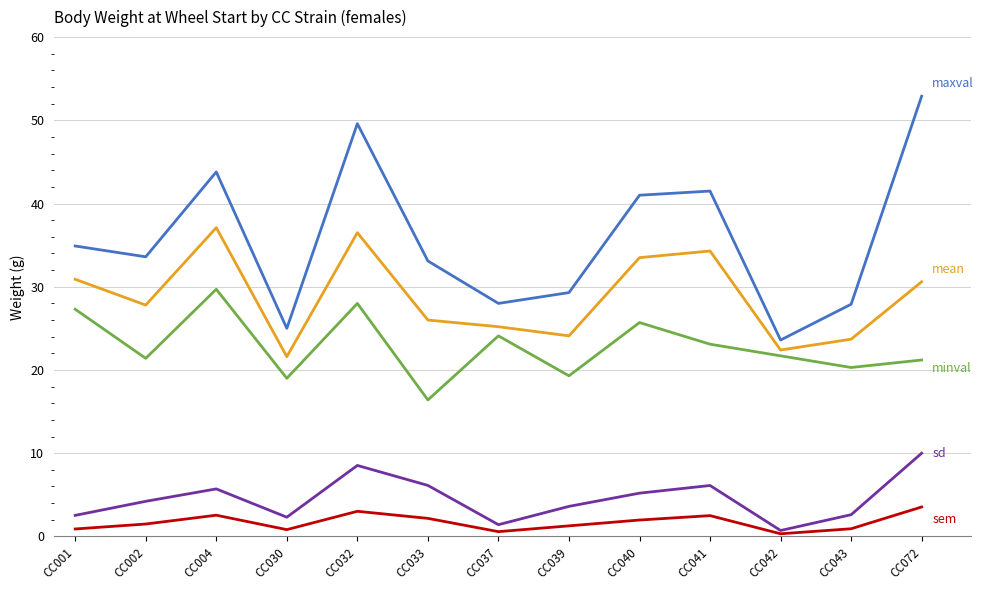

What is the spread (max minus min) of values at CC002?

32.1